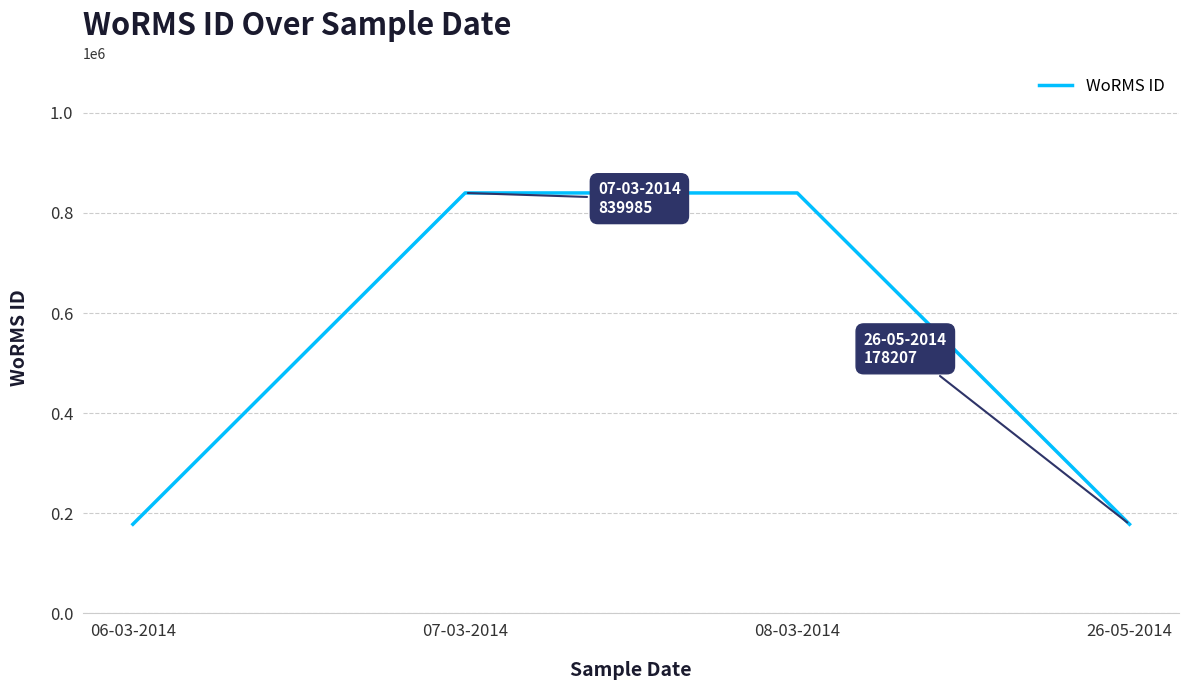

Is it true that the value at 26-05-2014 is 178207?

True